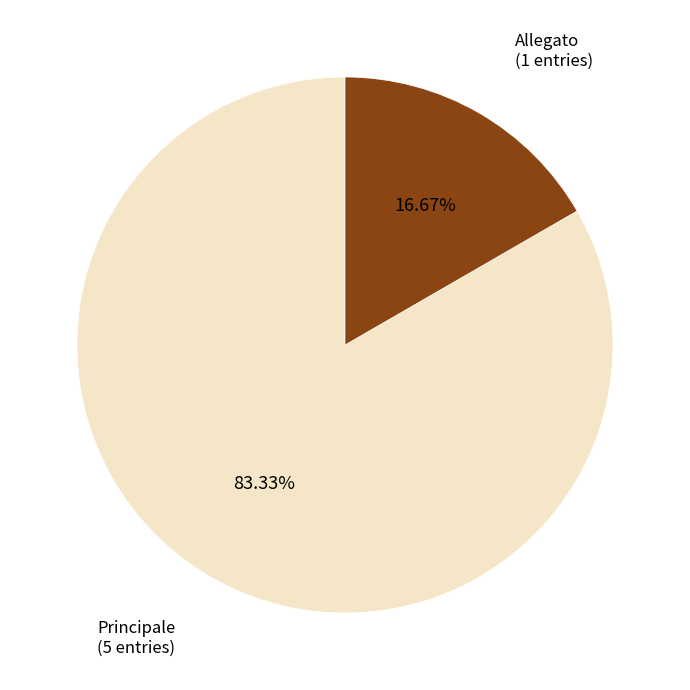

How many slices are in this pie chart?

2